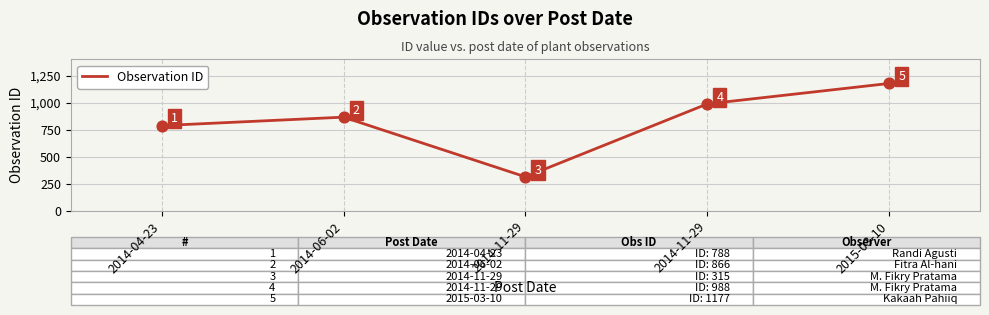

What is the change in value from 2014-04-23 to 2015-03-10?

+389